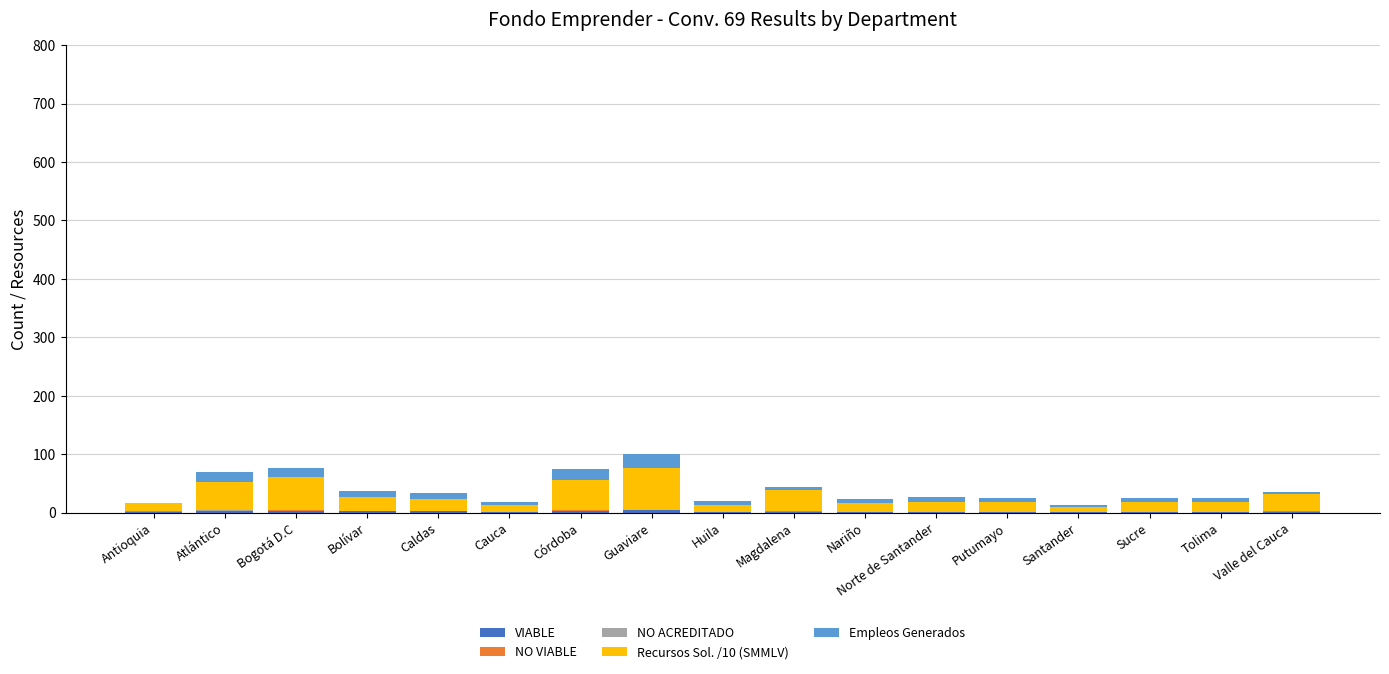

How many distinct data groups are displayed?

5